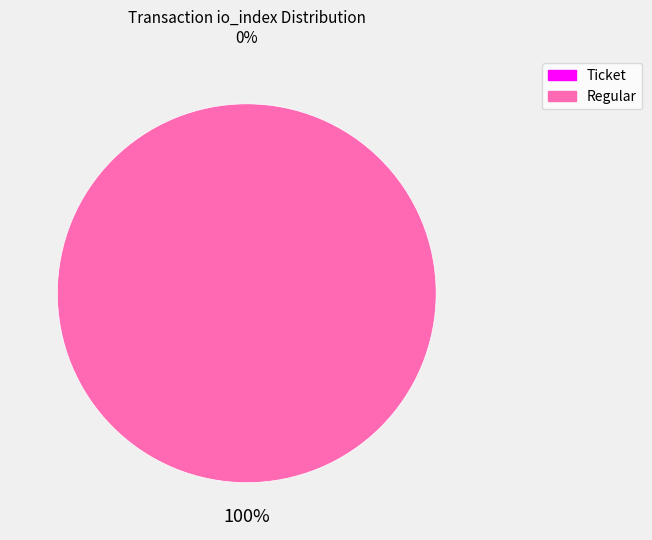

Is it true that Ticket (io_index=0) is 0% of the pie?

True